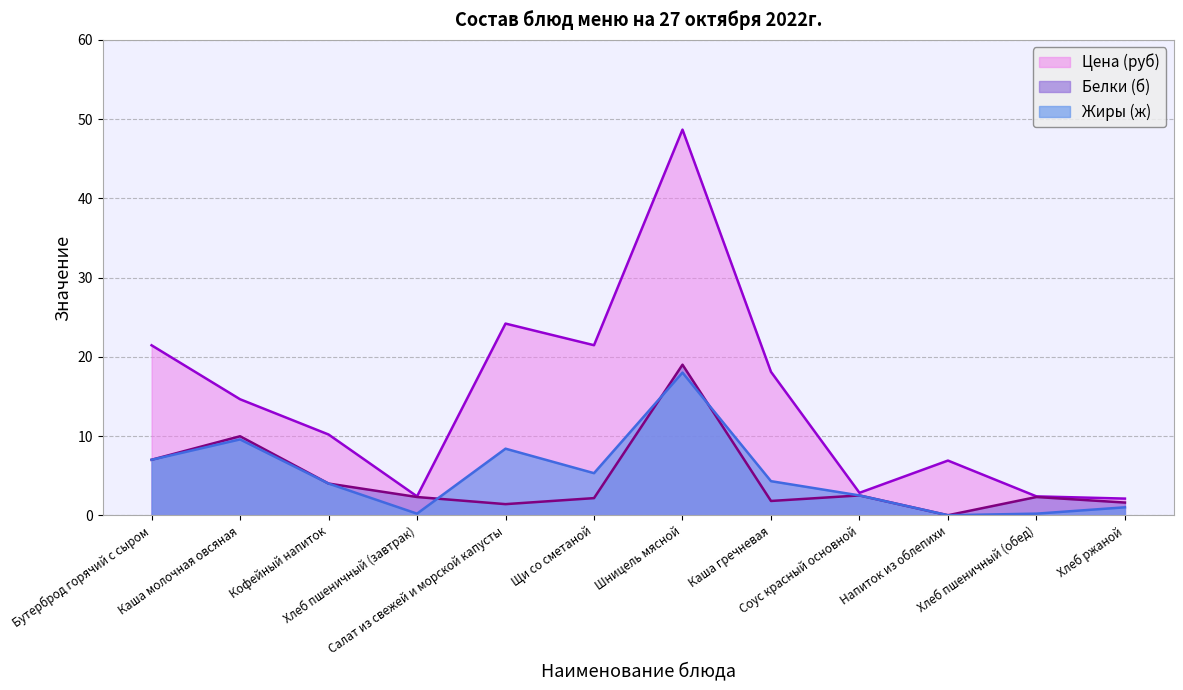

Does the chart display data point markers on the line(s)?

No